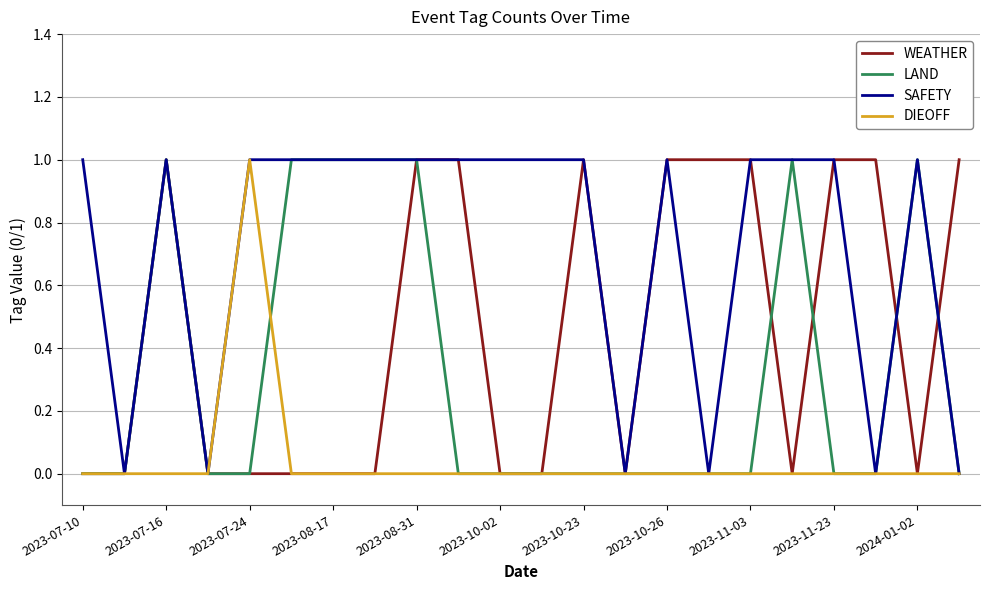

List the series in order of their overall mean, highest first.

SAFETY, WEATHER, LAND, DIEOFF